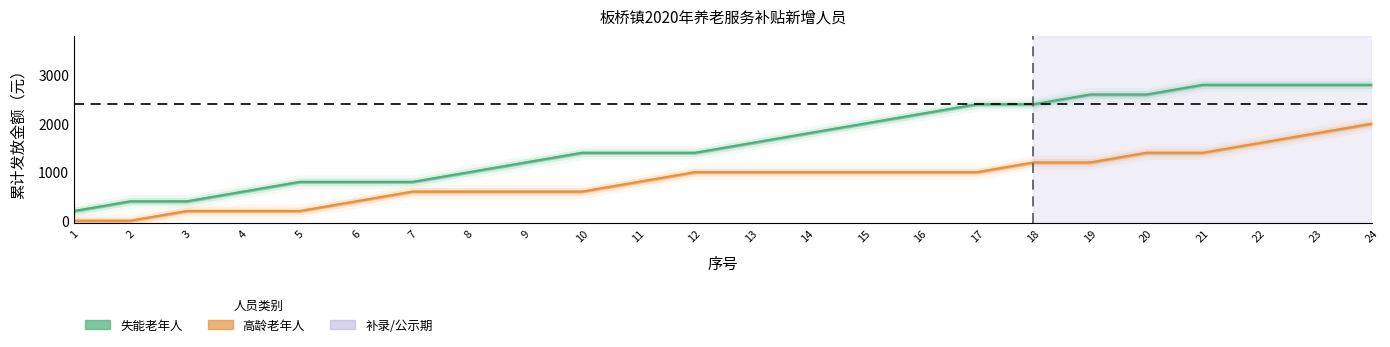

Count the number of categories in the chart.

24